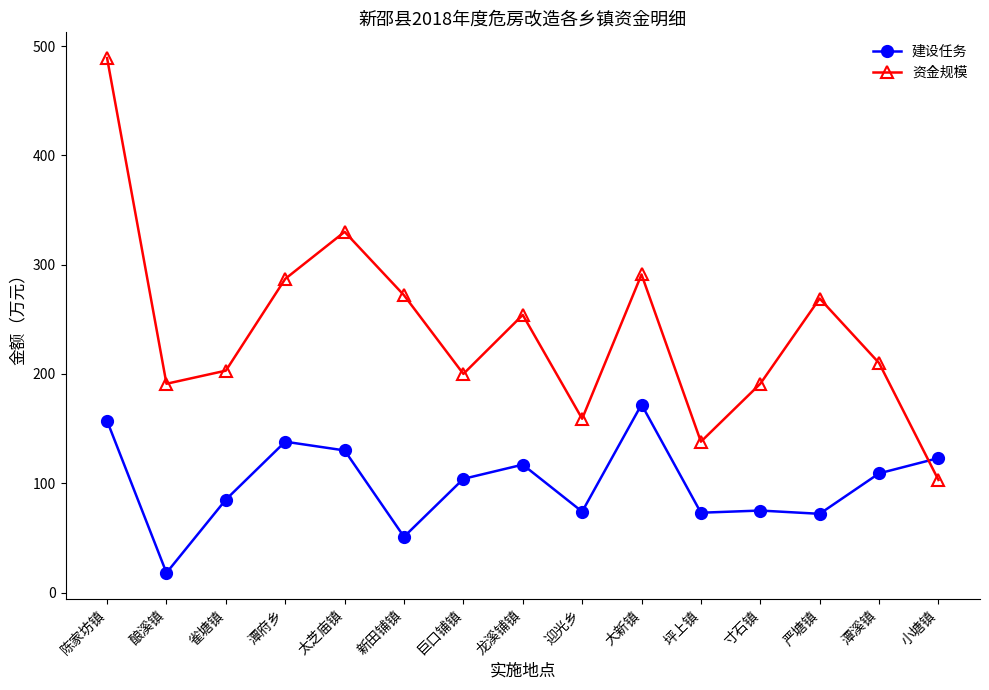

What is the difference between the highest and lowest values at 寸石镇?

116